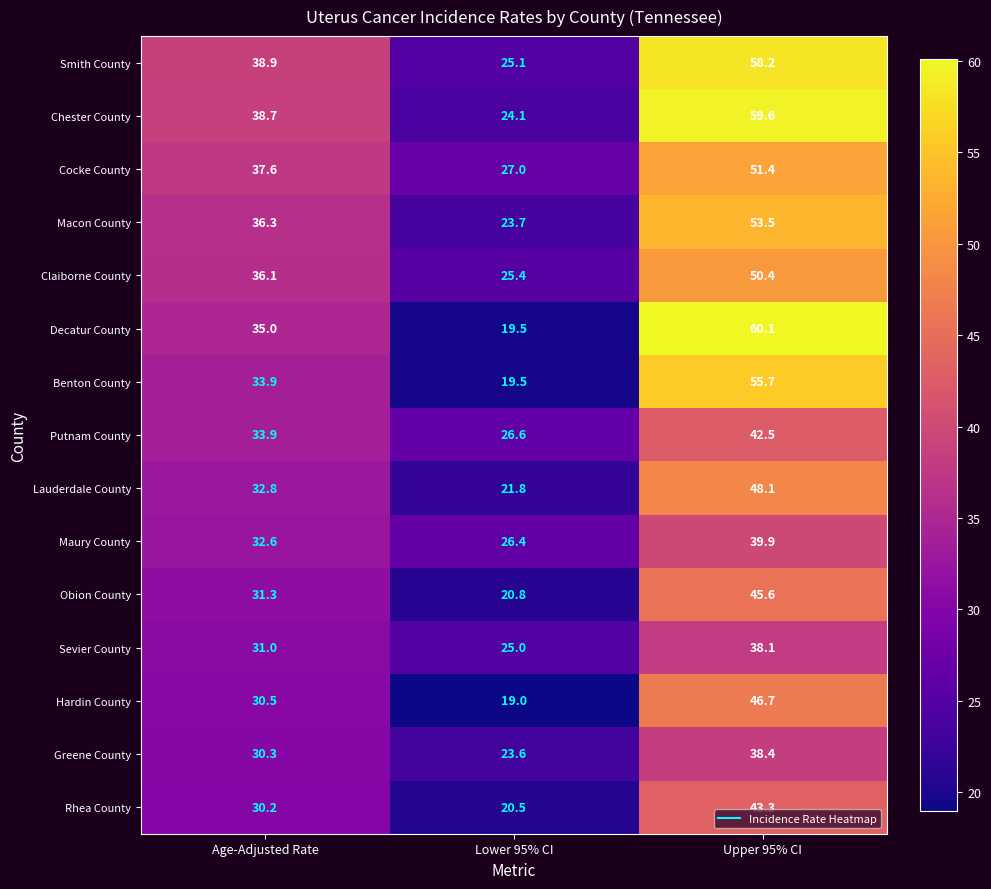

At which label does Sevier County reach its minimum?

Lower 95% CI